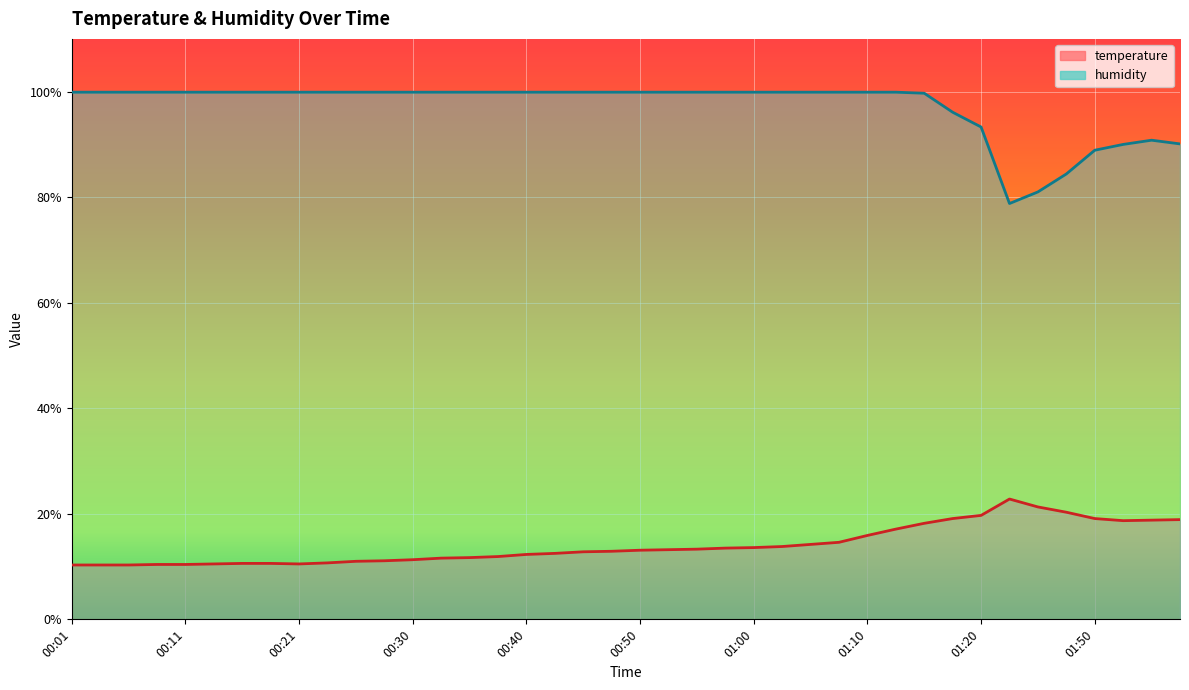

Rank the categories by humidity value from lowest to highest.

01:36, 01:39, 01:41, 01:50, 01:52, 01:57, 01:55, 01:20, 01:17, 01:15, 00:01, 00:04, 00:06, 00:08, 00:11, 00:13, 00:16, 00:18, 00:21, 00:23, 00:26, 00:28, 00:30, 00:33, 00:35, 00:38, 00:40, 00:43, 00:45, 00:48, 00:50, 00:52, 00:55, 00:57, 01:00, 01:02, 01:05, 01:07, 01:10, 01:12